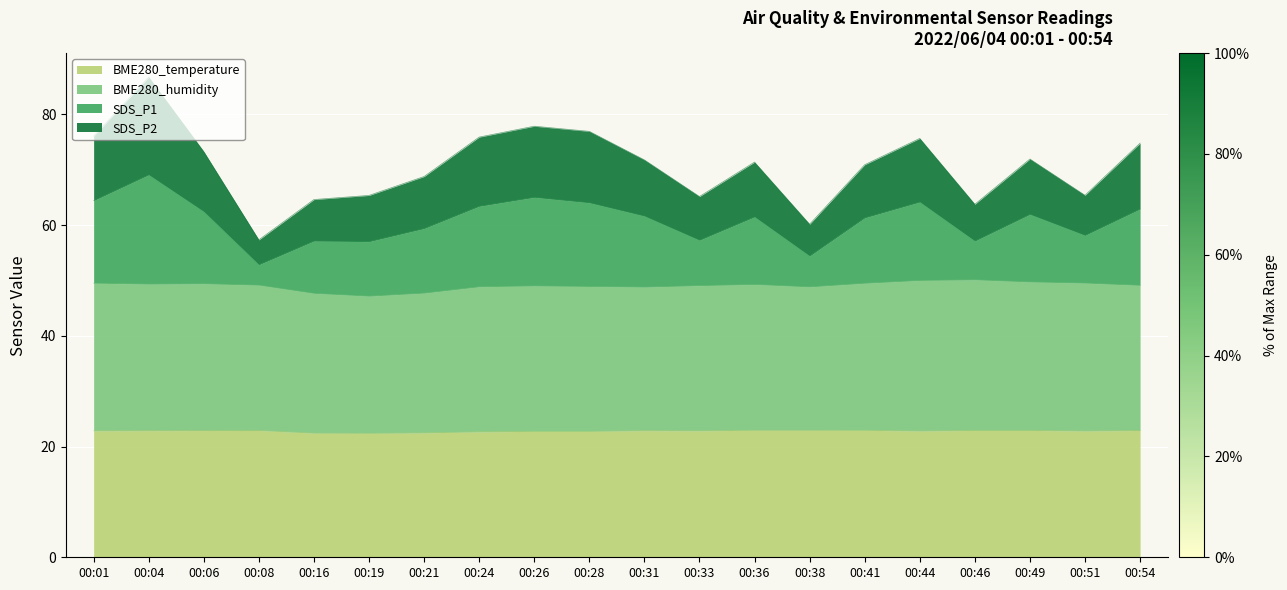

Which series changed the most between 00:41 and 00:49?

SDS_P1